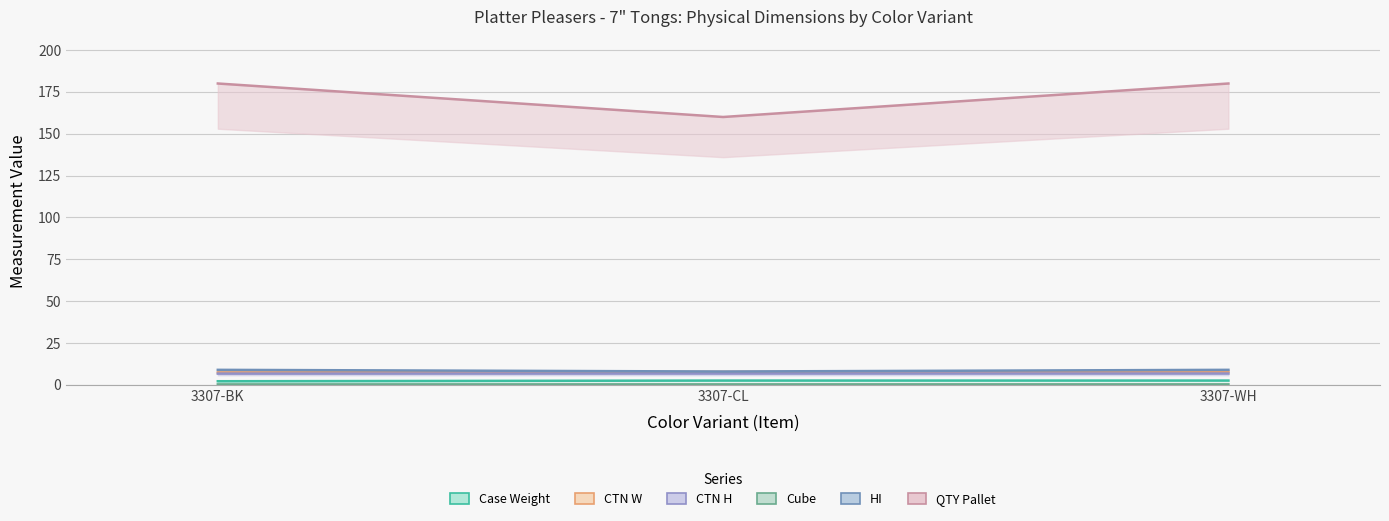

What is the total value across all series at 3307-BK?

205.8